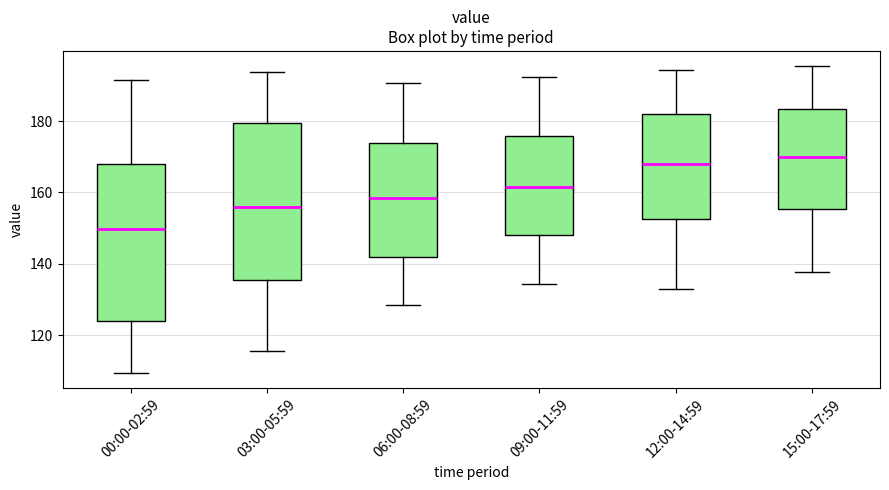

Reading left to right, read every box against the y-axis: the position of its median line, the range the box covers, and the ends of its whiskers. The values are not printed on the chart, so give them approximately, as read against the axis.

00:00-02:59: median 150, box 124 to 168, whiskers 110 to 192
03:00-05:59: median 156, box 136 to 180, whiskers 116 to 194
06:00-08:59: median 158, box 142 to 174, whiskers 128 to 190
09:00-11:59: median 162, box 148 to 176, whiskers 134 to 192
12:00-14:59: median 168, box 152 to 182, whiskers 132 to 194
15:00-17:59: median 170, box 156 to 184, whiskers 138 to 196